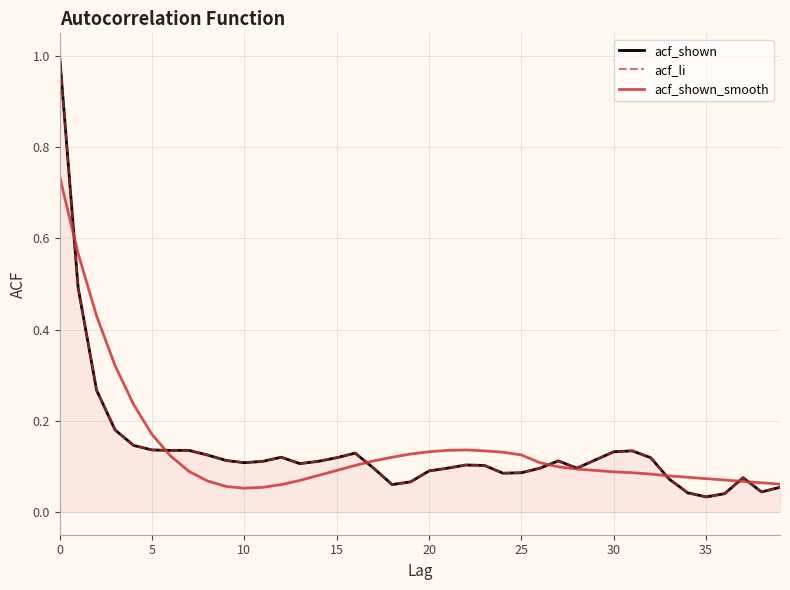

What value does the acf_li series have at 20?

0.1